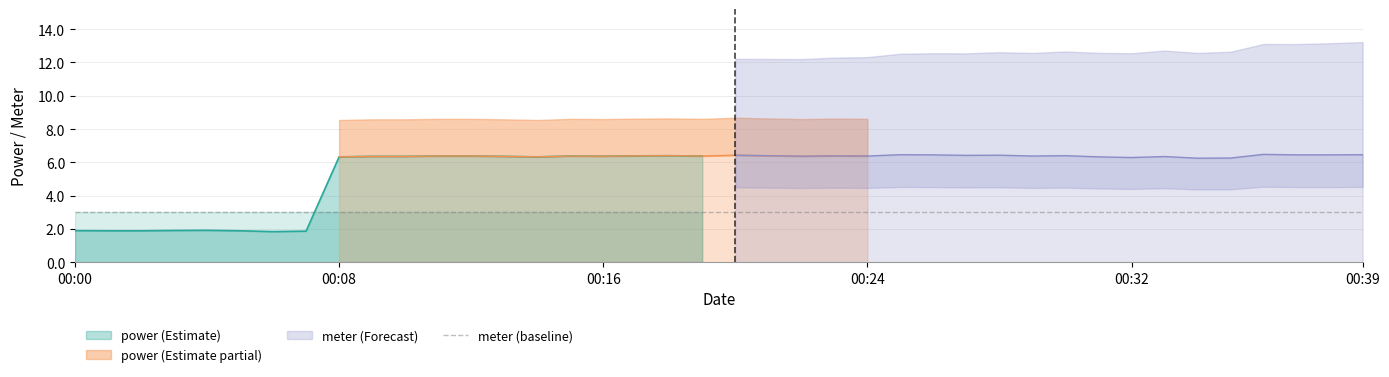

How many interior local peaks does the power series have?

10